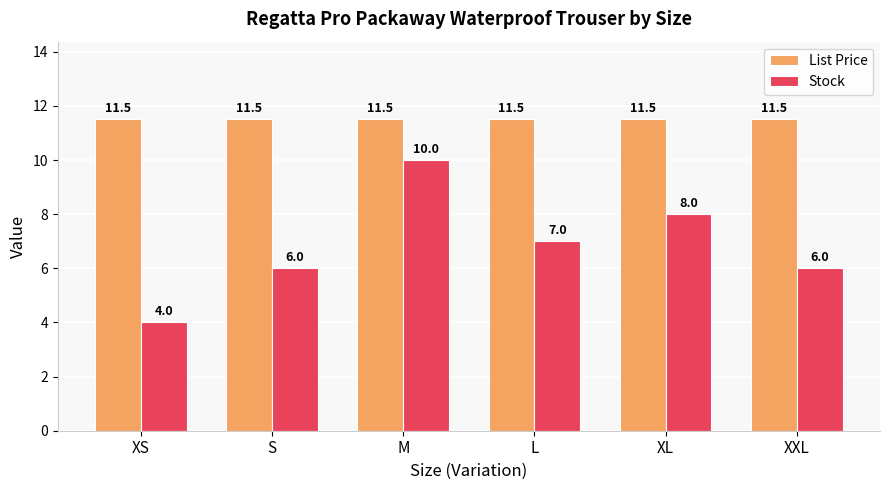

Which series has the largest total across all categories?

List Price